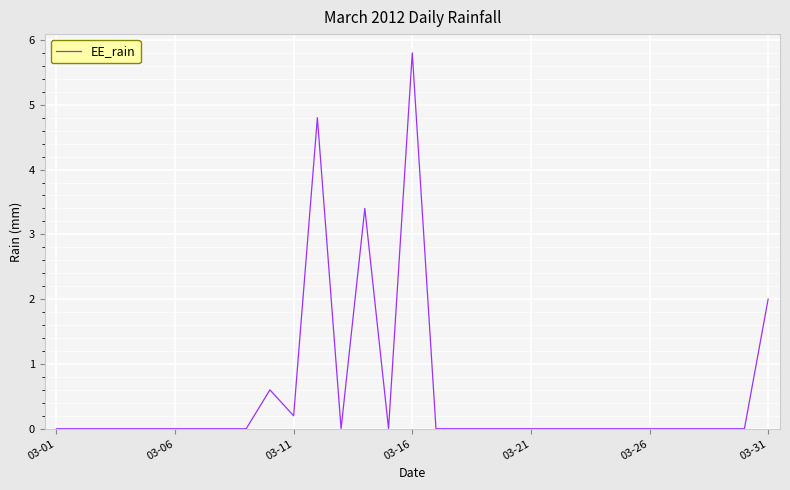

What is the difference between the maximum and minimum values?

5.8